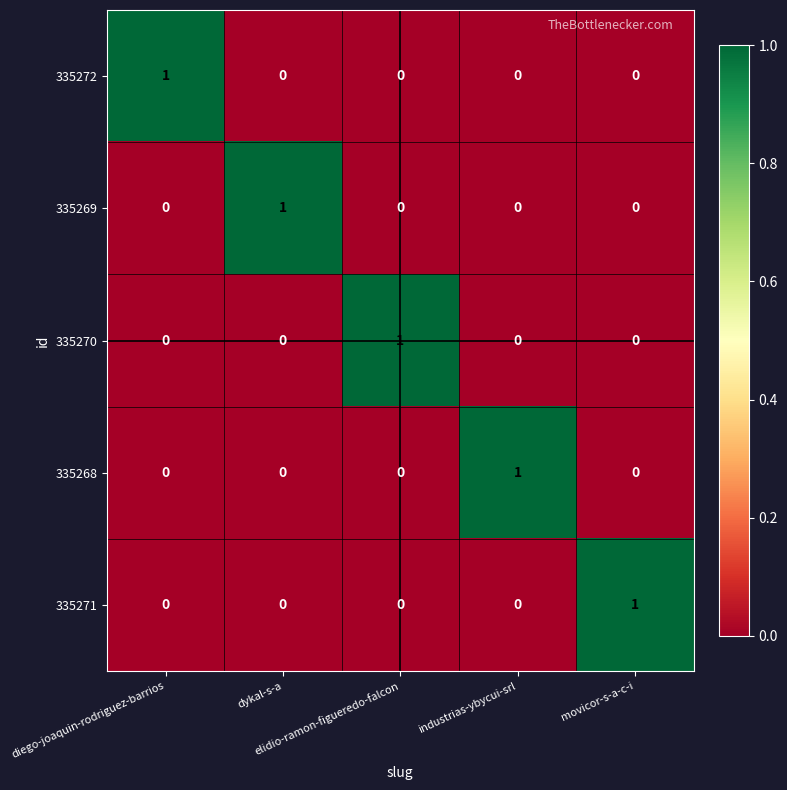

How many values in the 335271 series exceed 0?

1